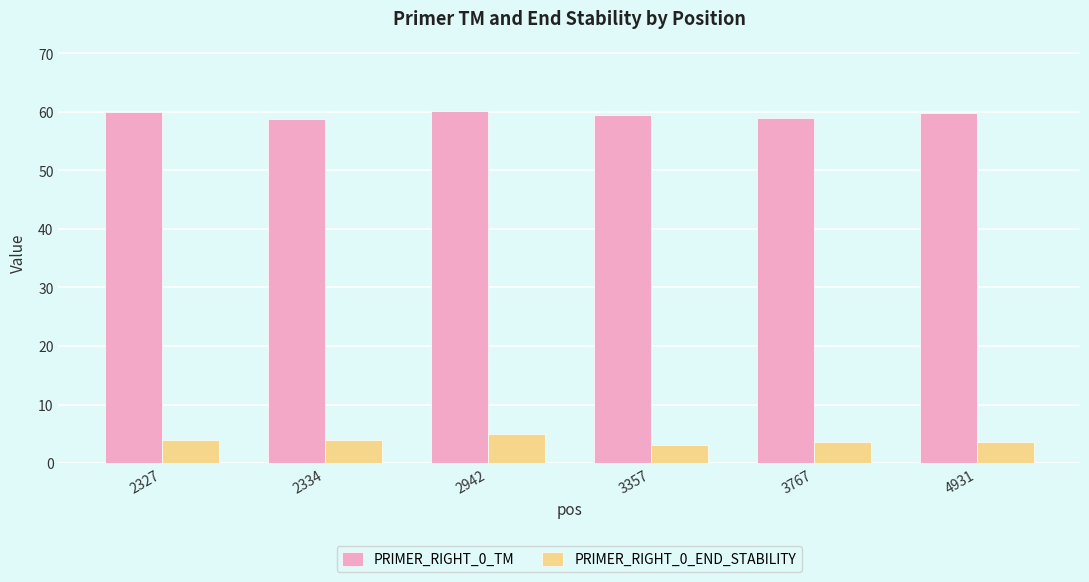

Count the number of categories in the chart.

6